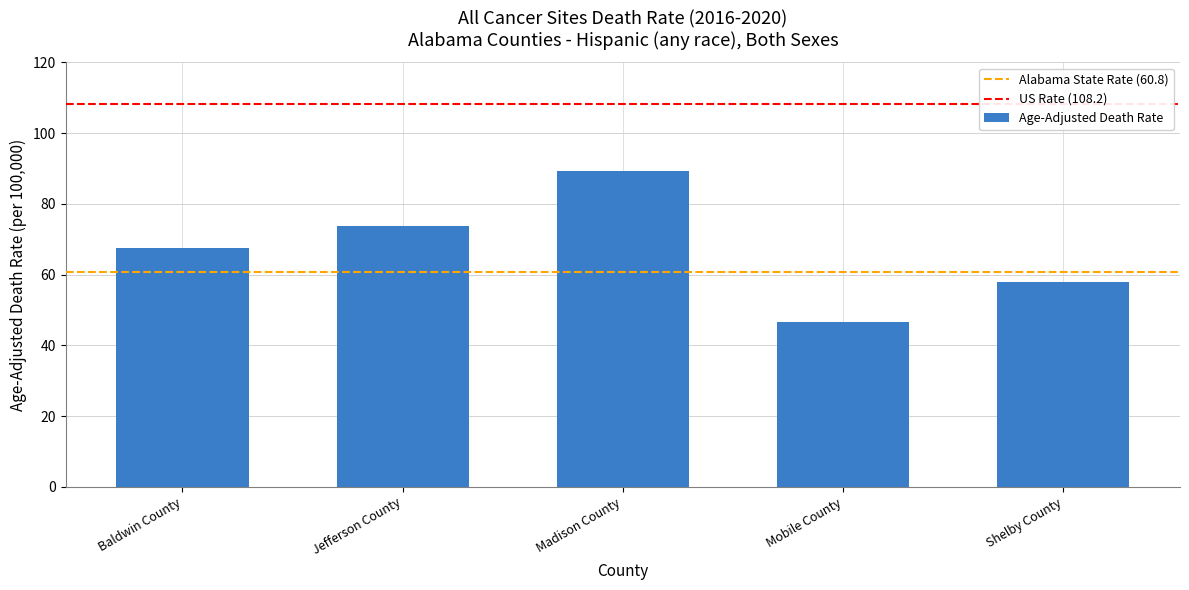

What position from the right is Baldwin County?

5